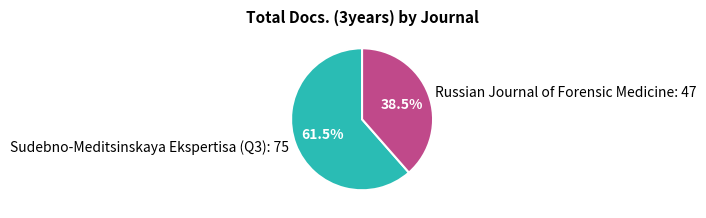

Is there any slice that represents more than half of the pie?

Yes